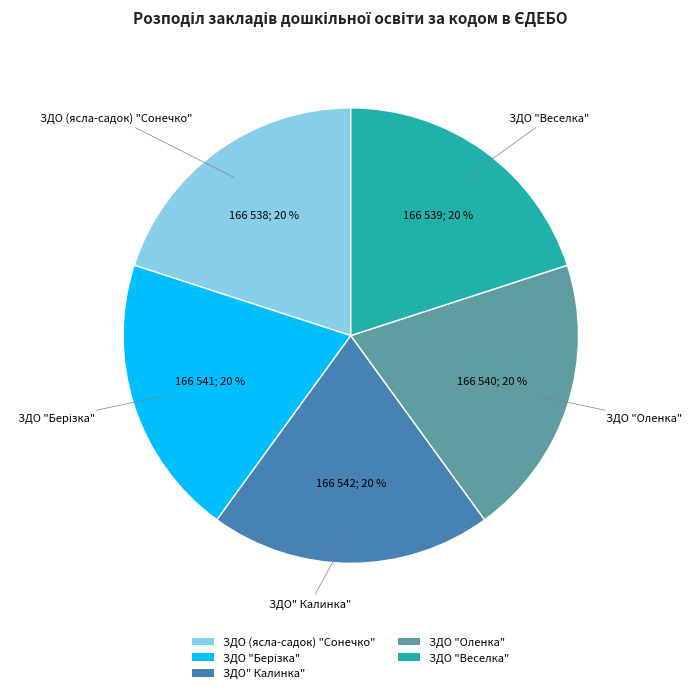

Count the number of slices in the pie.

5